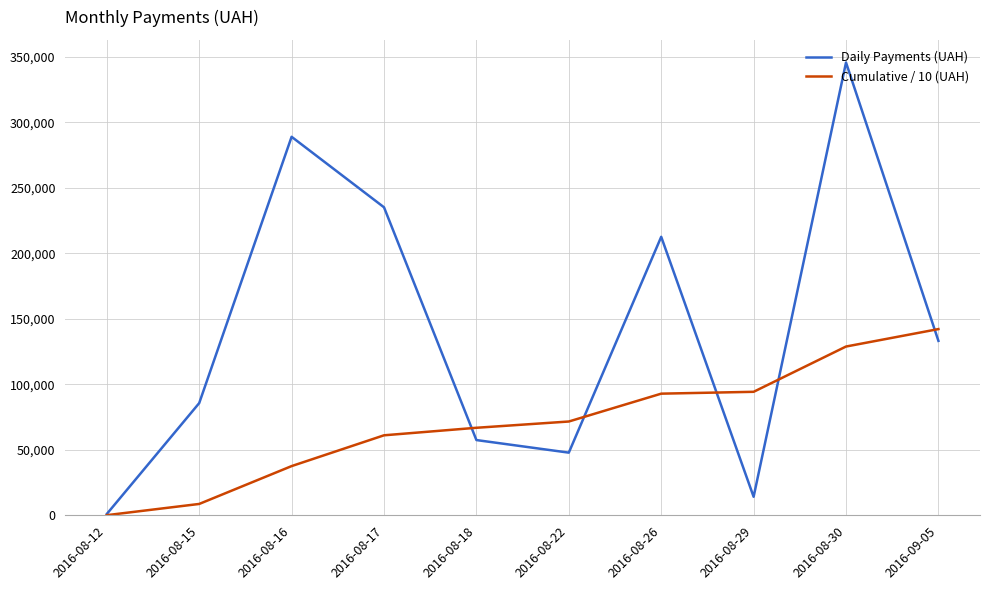

The value of Cumulative / 10 (UAH) at 2016-09-05 is 227151.3. True or false?

False